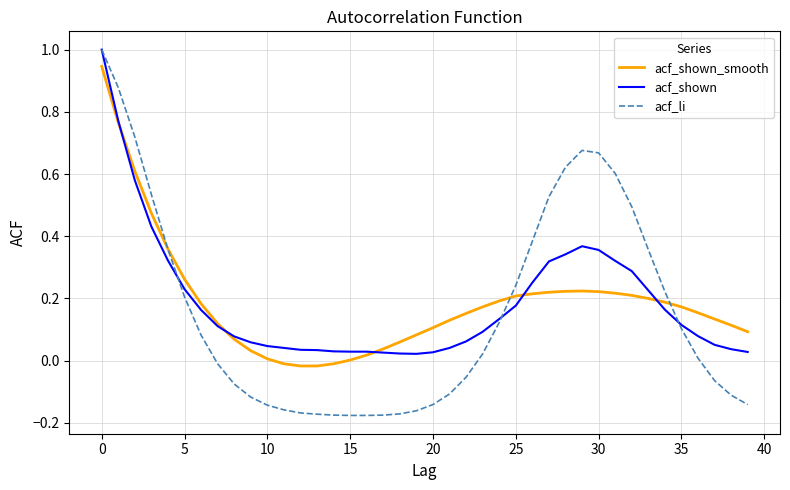

How many positive values does the acf_li series have?

21